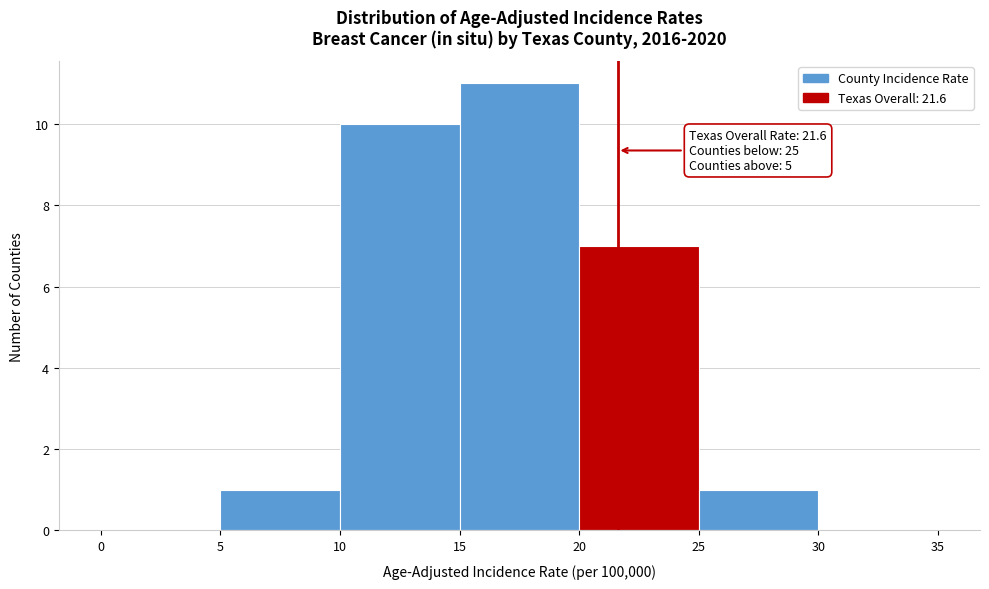

Over which range of the x-axis is the bar tallest?

15 to 20